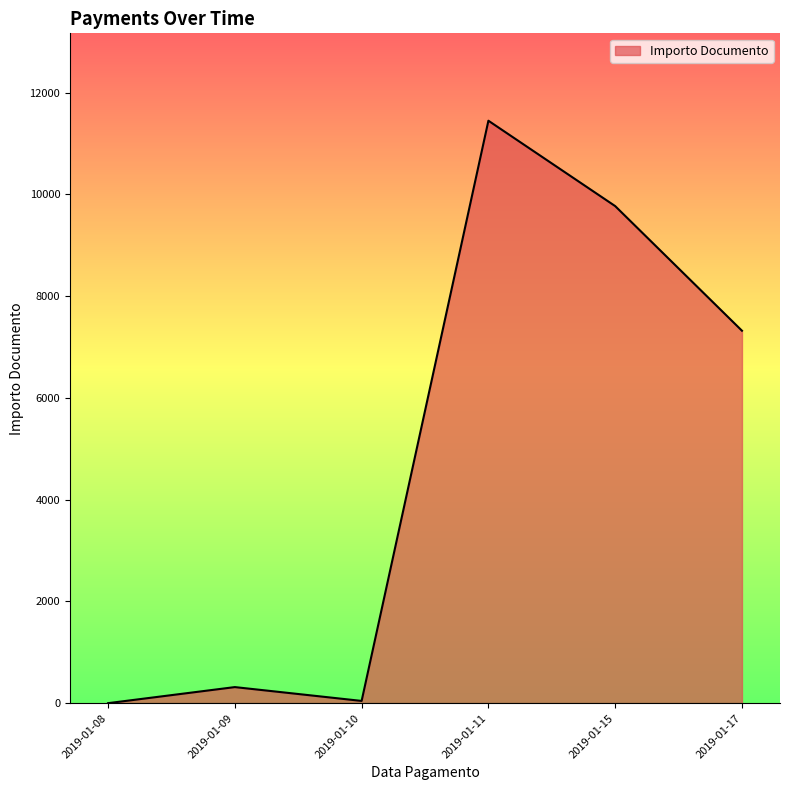

What is the change in value from 2019-01-11 to 2019-01-15?

-1678.1